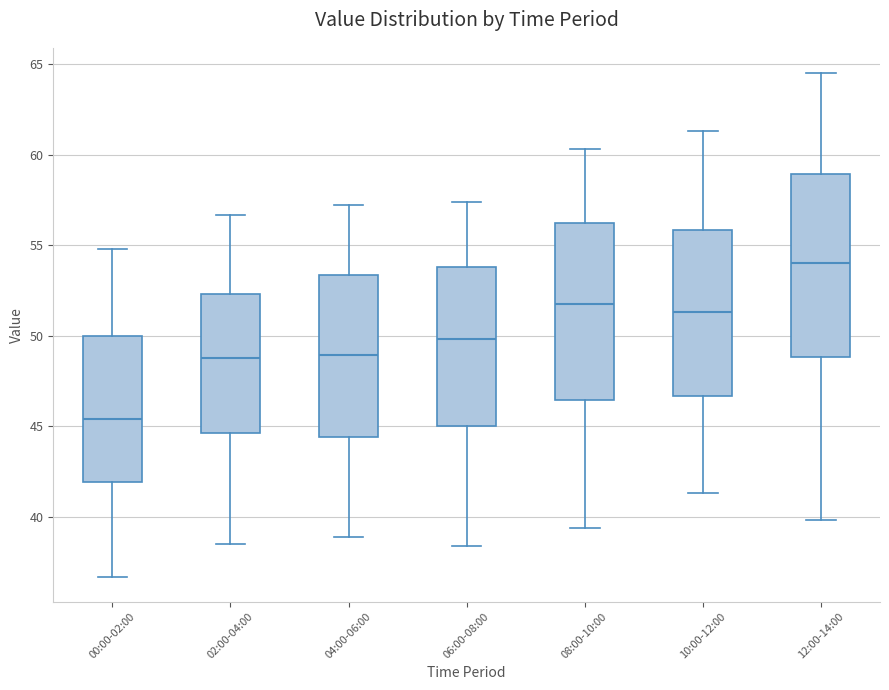

Which box's median line is the lowest?

00:00-02:00